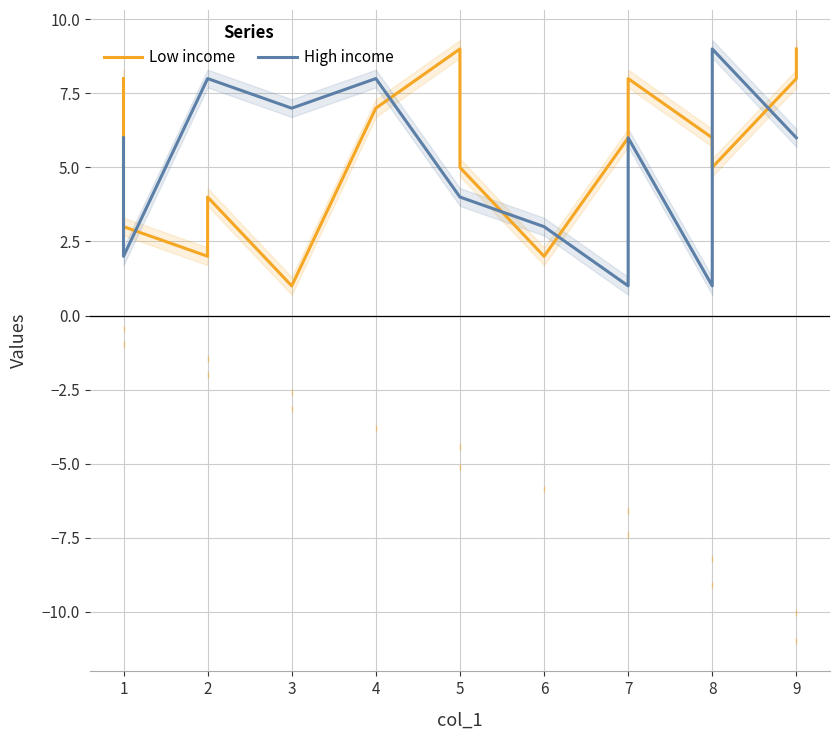

What is the lowest value of the Low income series?

1